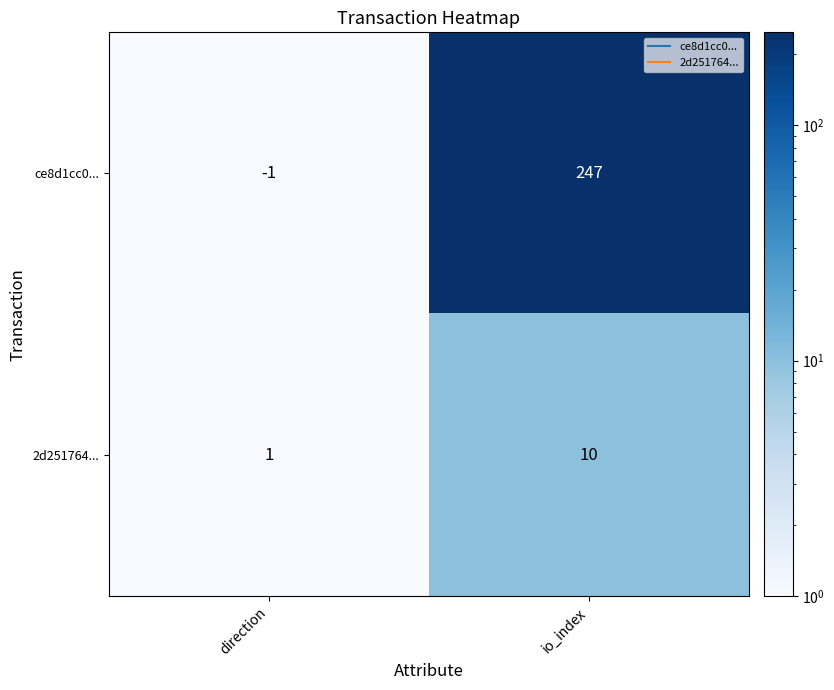

At which category is the sum across all series the highest?

io_index